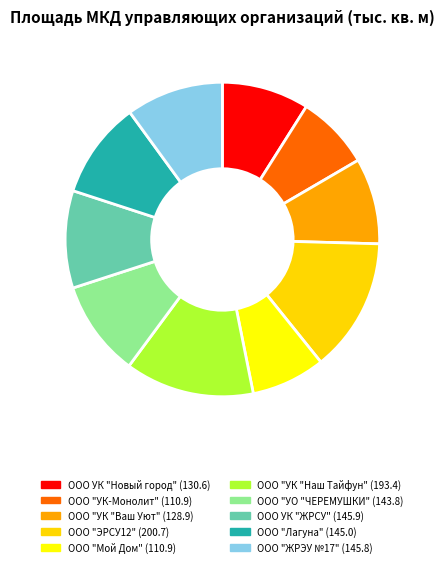

What is the largest slice in the pie chart?

ООО "ЭРСУ12"